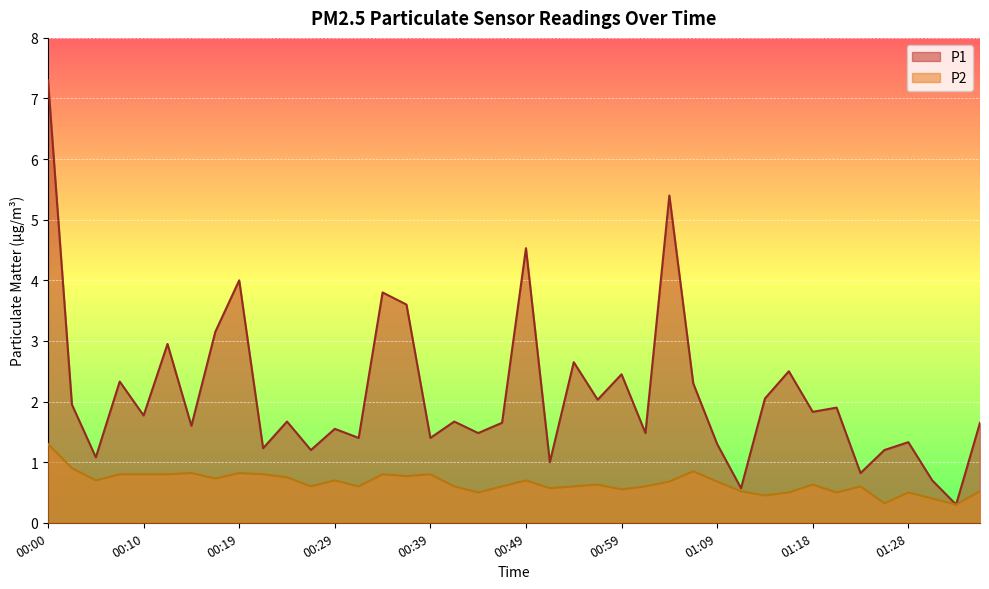

Reading left to right, transcribe all the data shown in this chart.

P1: 7.3	1.9	1.1	2.3	1.8	3.0	1.6	3.1	4.0	1.2	1.7	1.2	1.6	1.4	3.8	3.6	1.4	1.7	1.5	1.6	4.5	1.0	2.6	2.0	2.5	1.5	5.4	2.3	1.3	0.6	2.0	2.5	1.8	1.9	0.8	1.2	1.3	0.7	0.3	1.6
P2: 1.3	0.9	0.7	0.8	0.8	0.8	0.8	0.7	0.8	0.8	0.8	0.6	0.7	0.6	0.8	0.8	0.8	0.6	0.5	0.6	0.7	0.6	0.6	0.6	0.6	0.6	0.7	0.8	0.7	0.5	0.5	0.5	0.6	0.5	0.6	0.3	0.5	0.4	0.3	0.5